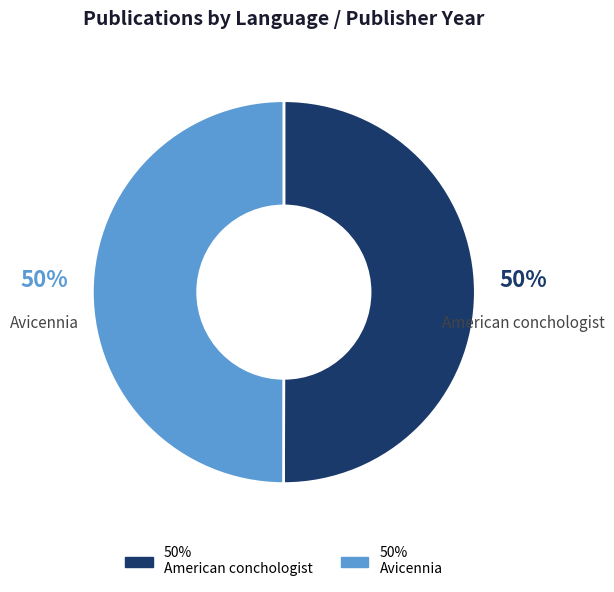

To the nearest percent, what is the average slice percentage?

50%